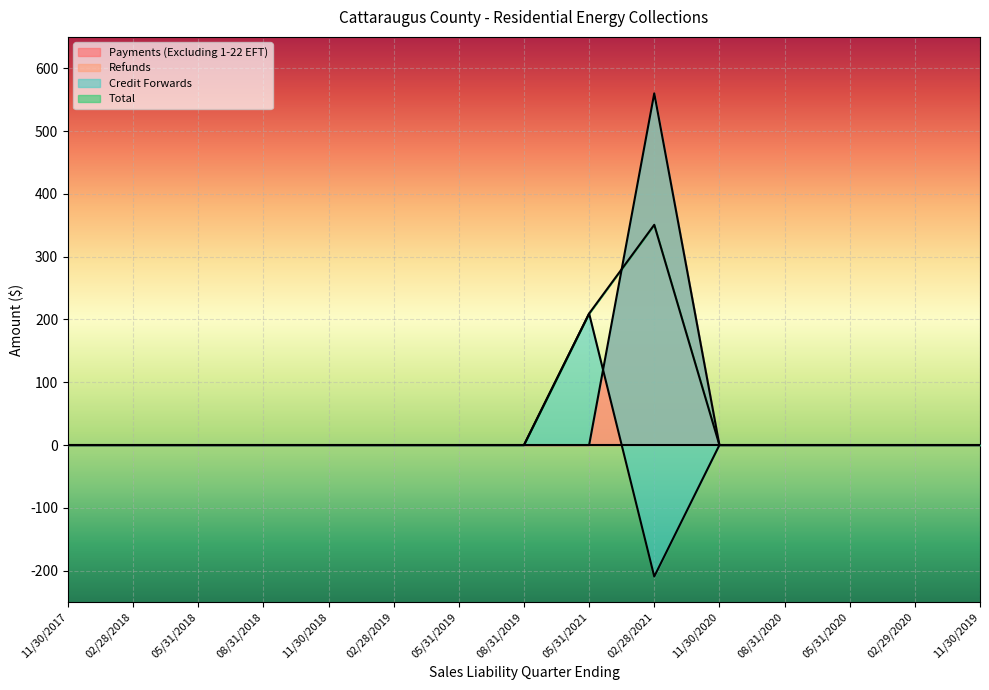

At how many categories does at least one series exceed 84?

2